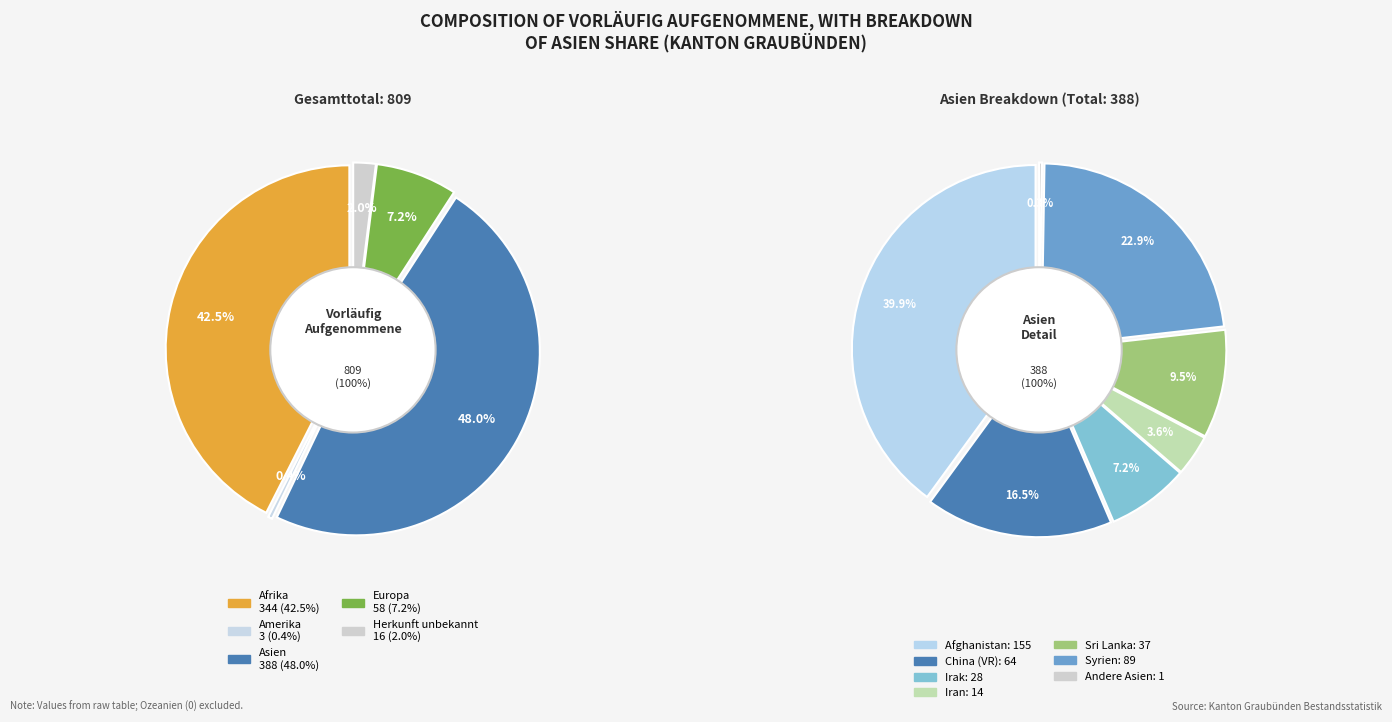

Is Asien the majority of the pie?

No